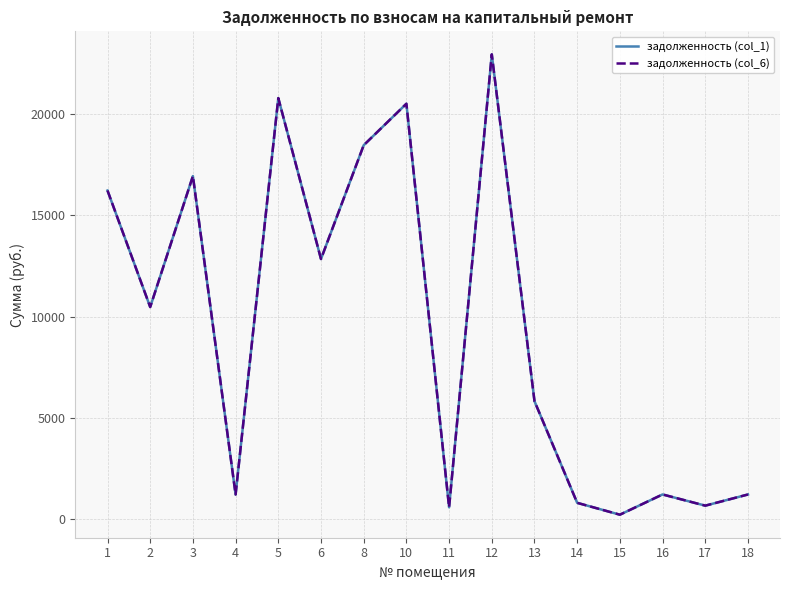

Does the chart have visible grid lines?

Yes